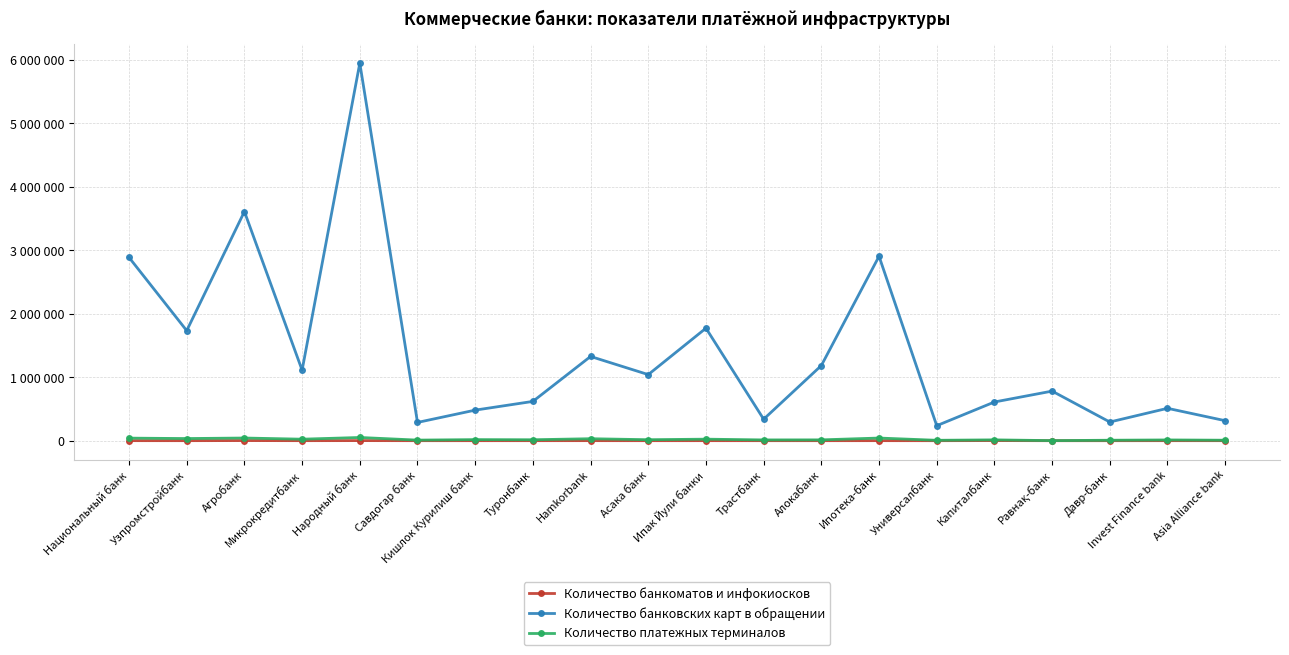

Between Народный банк and Савдогар банк, which series saw the biggest shift?

Количество банковских карт в обращении